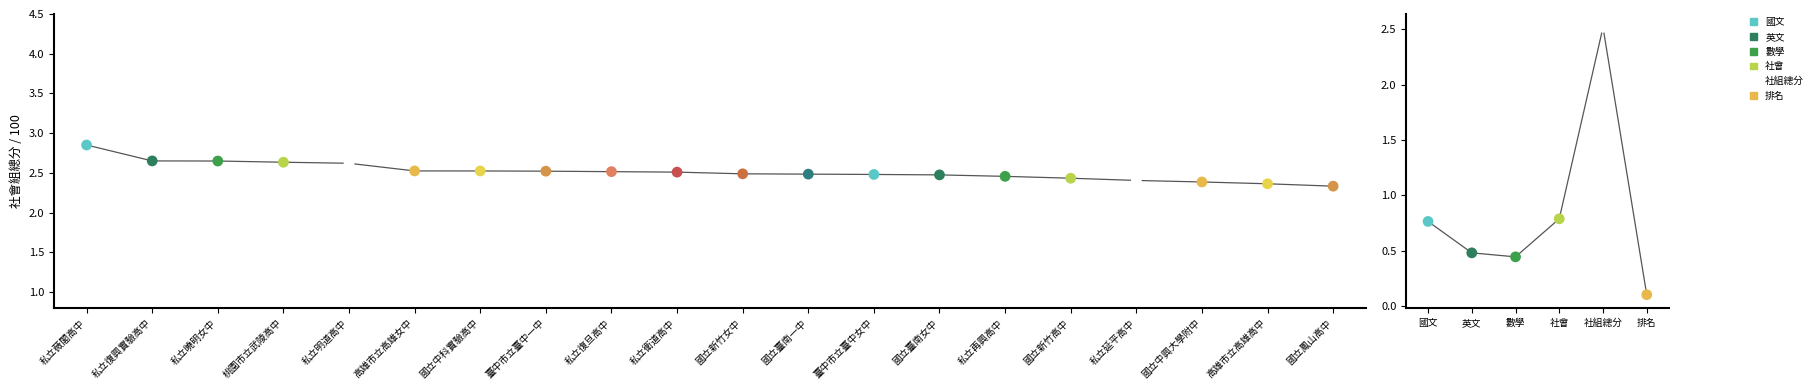

Between 社組總分 and 排名, which is larger?

社組總分